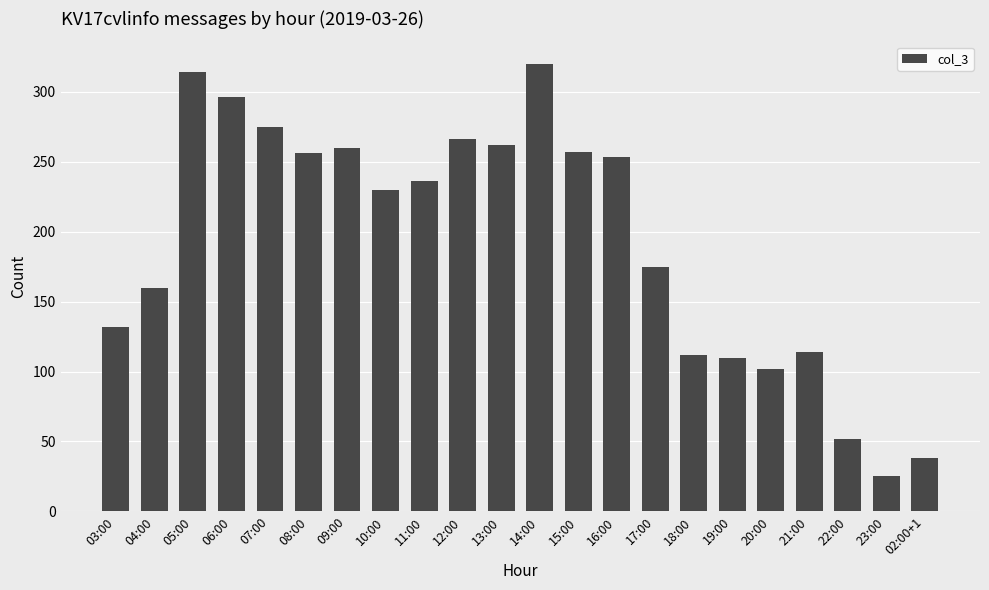

What is the greatest value displayed?

320